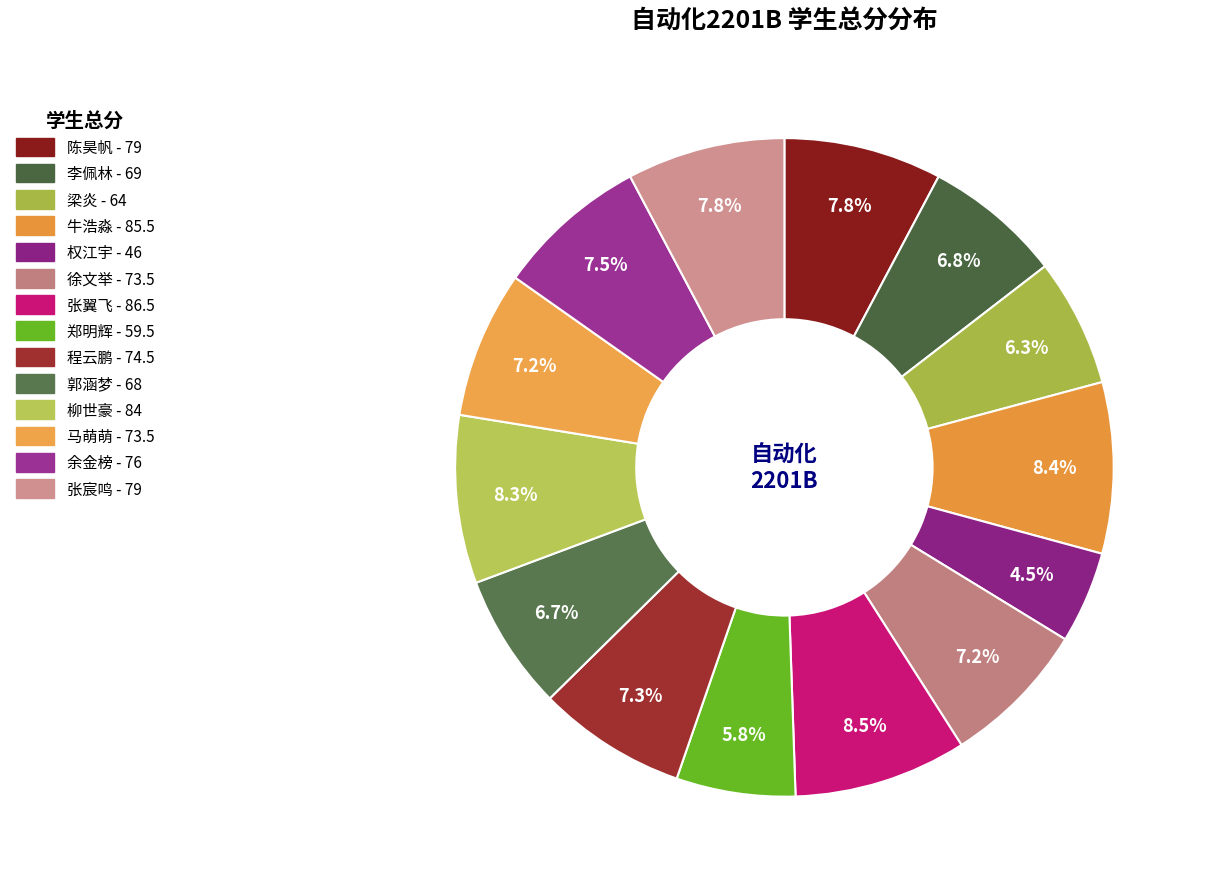

The 梁炎 slice represents 18% of the pie. True or false?

False